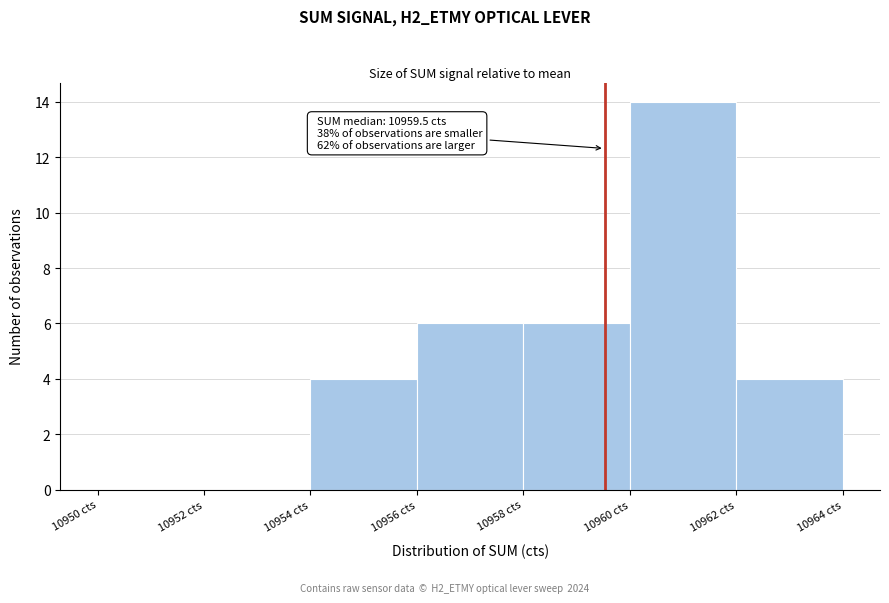

Which range on the x-axis has the tallest bar?

10960 to 10962